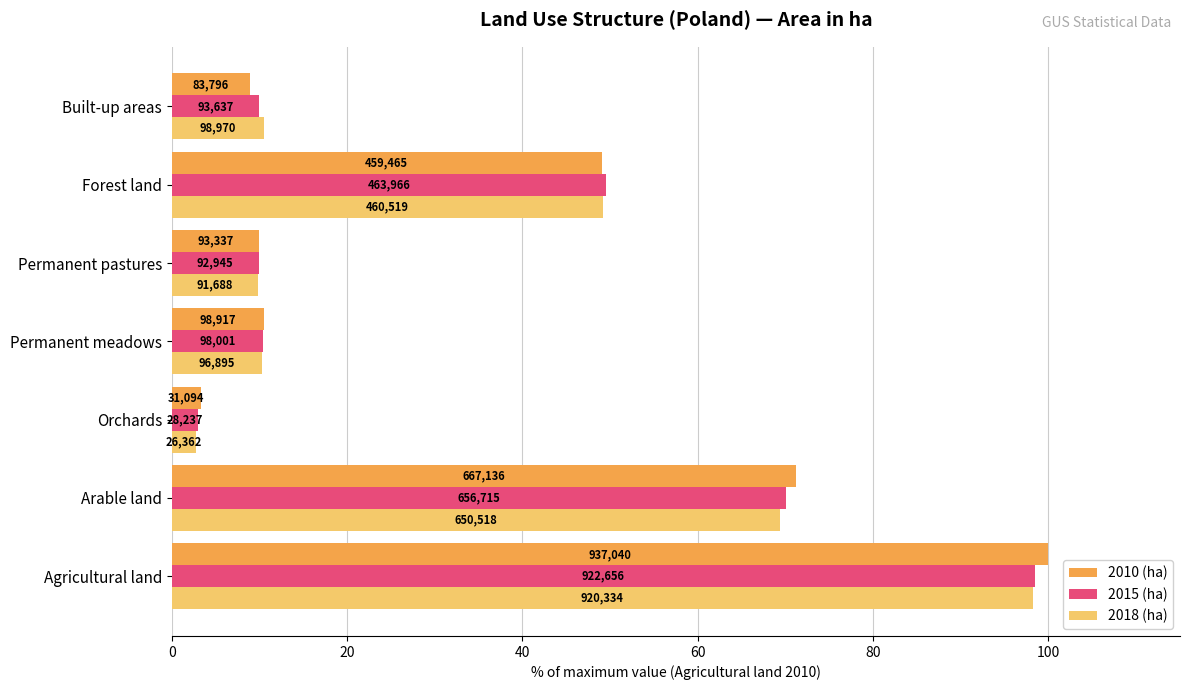

Reading left to right, extract all data points from this chart.

2010 (ha): 0=100.0	20=71.2	40=3.3	60=10.6	80=10.0	100=49.0	120=8.9
2015 (ha): 0=98.5	20=70.1	40=3.0	60=10.5	80=9.9	100=49.5	120=10.0
2018 (ha): 0=98.2	20=69.4	40=2.8	60=10.3	80=9.8	100=49.1	120=10.6